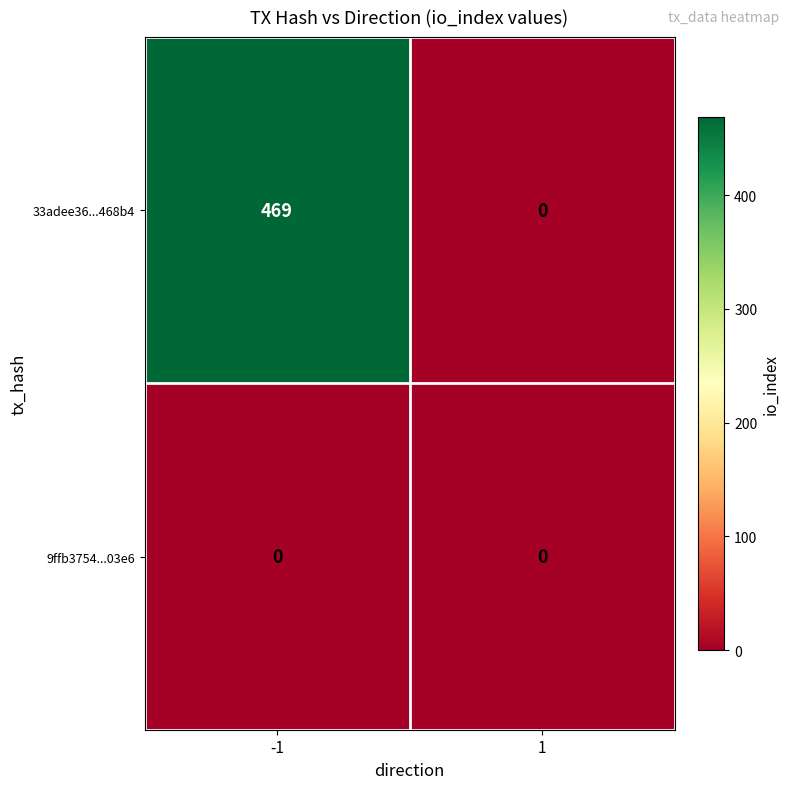

What value does the 33adee36...468b4 series have at -1?

469